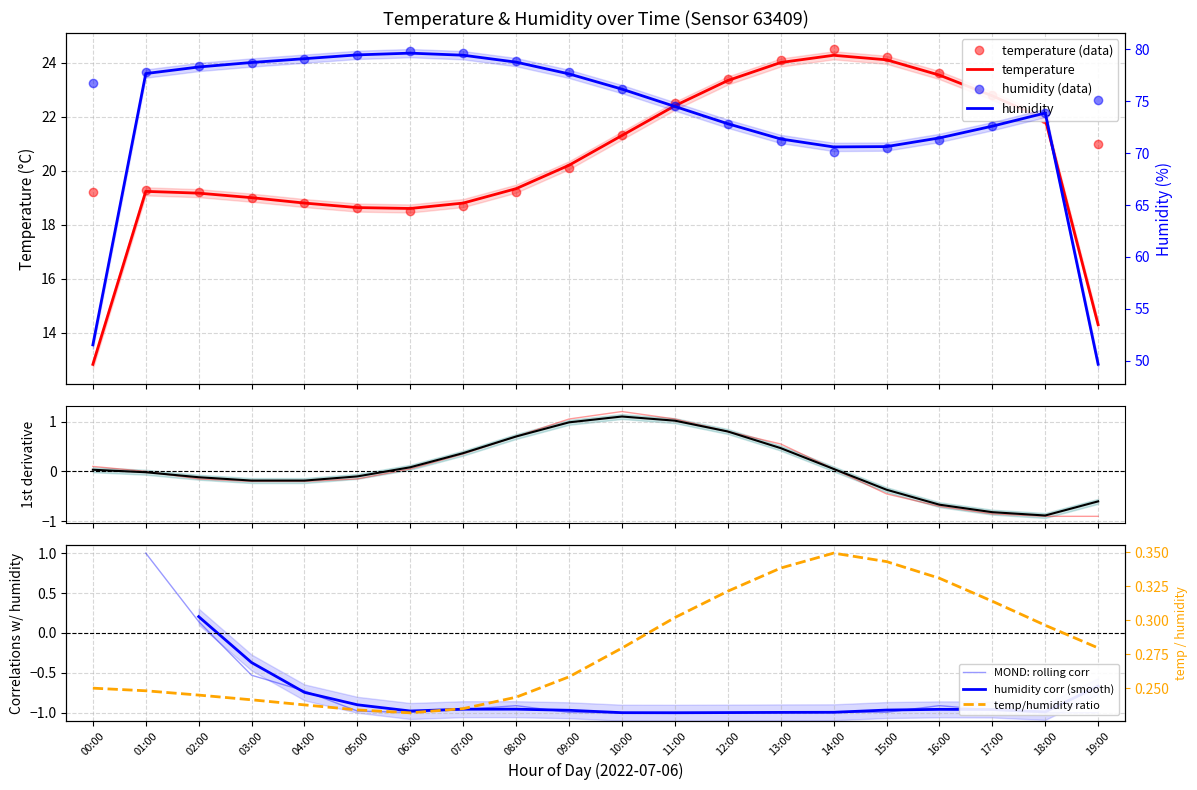

What is the difference between the highest and lowest values at 10:00?

54.9